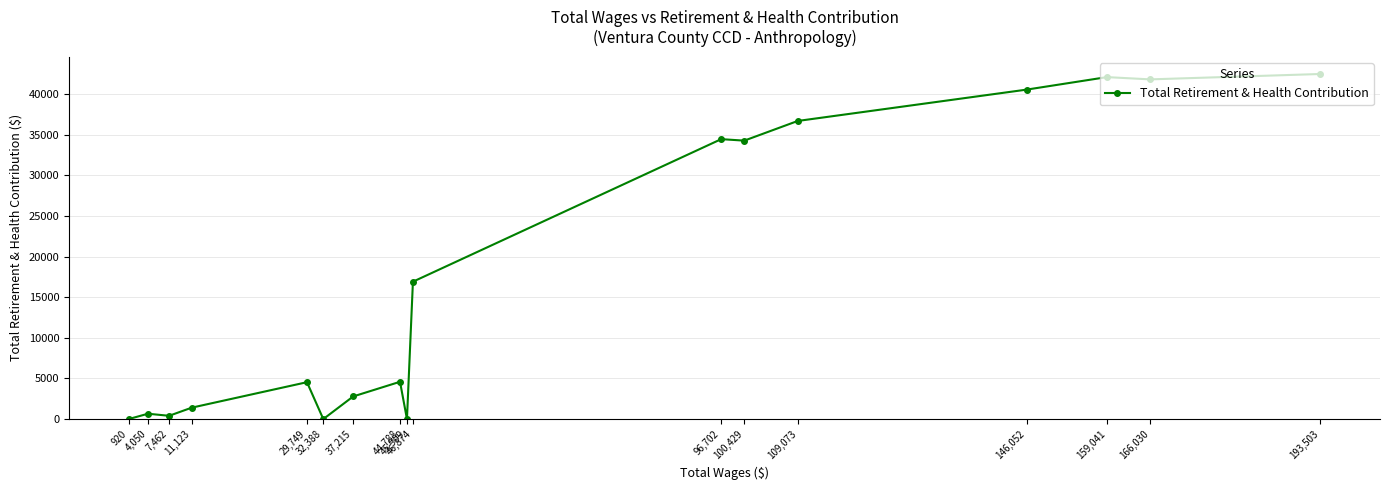

What is the sum of the values at 37,215 and 45,909?

2784